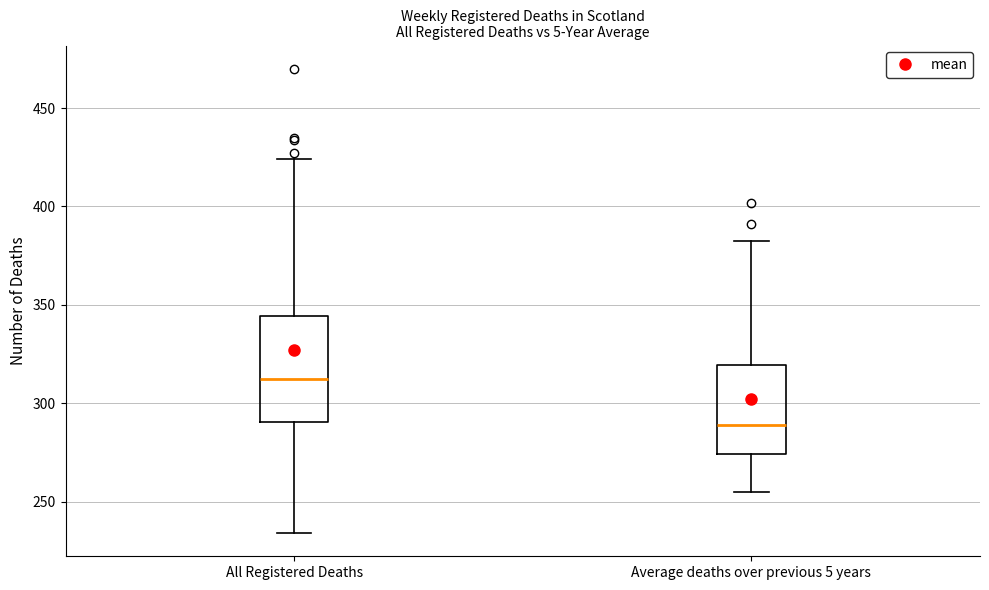

Where is the upper edge of the box for All Registered Deaths on the y-axis? The values are not printed on the chart, so give them approximately, as read against the axis.

345